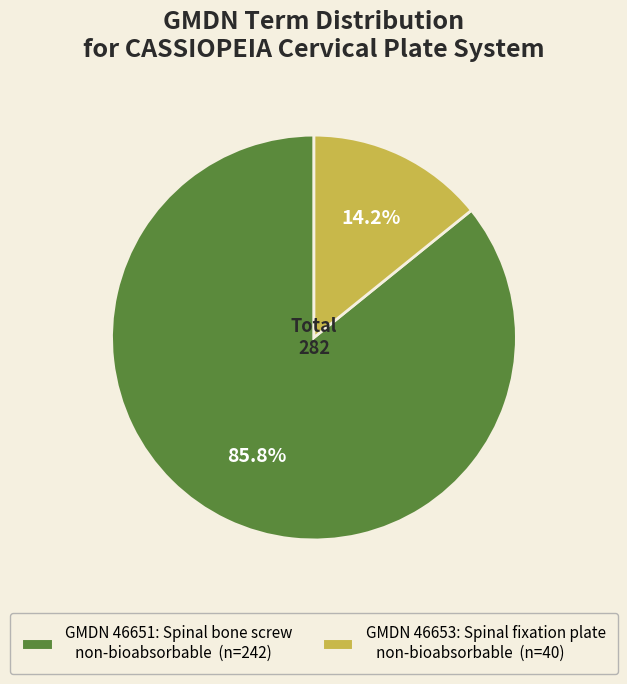

Is there any slice that represents more than half of the pie?

Yes